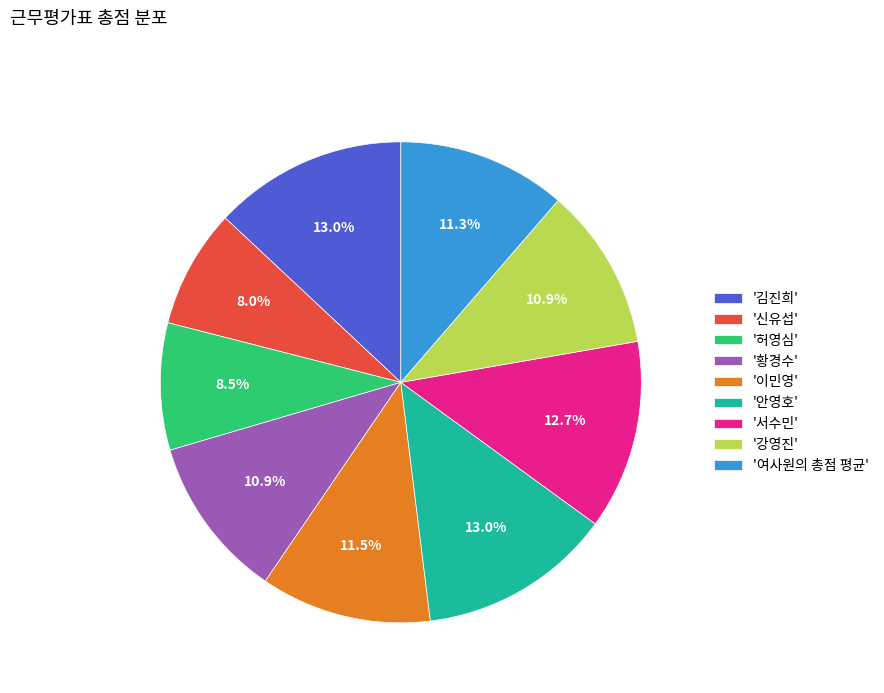

Which has a higher value, '여사원의 총점 평균' or '김진희'?

'김진희'